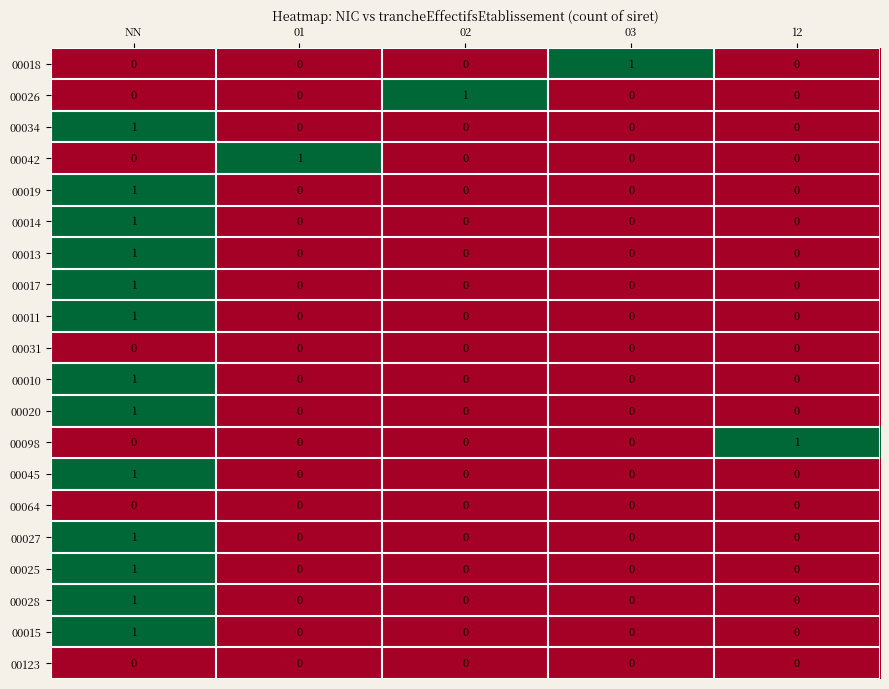

At which category is the sum across all series the highest?

NN